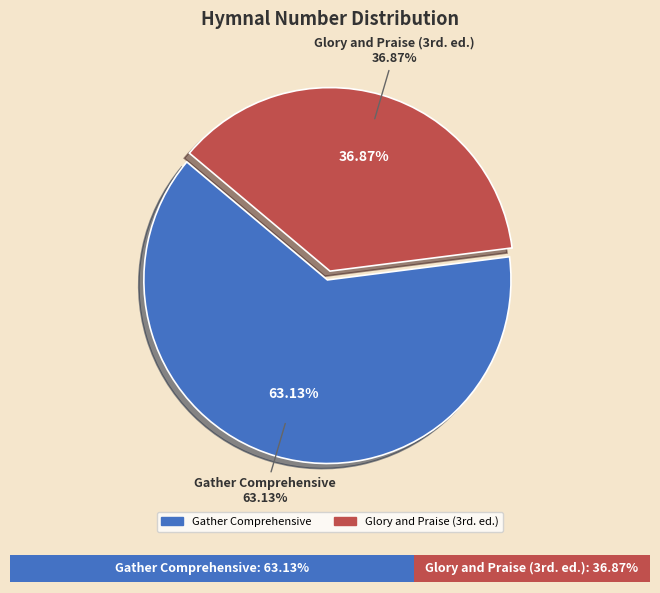

How much of the chart is everything except Gather Comprehensive?

36.9%